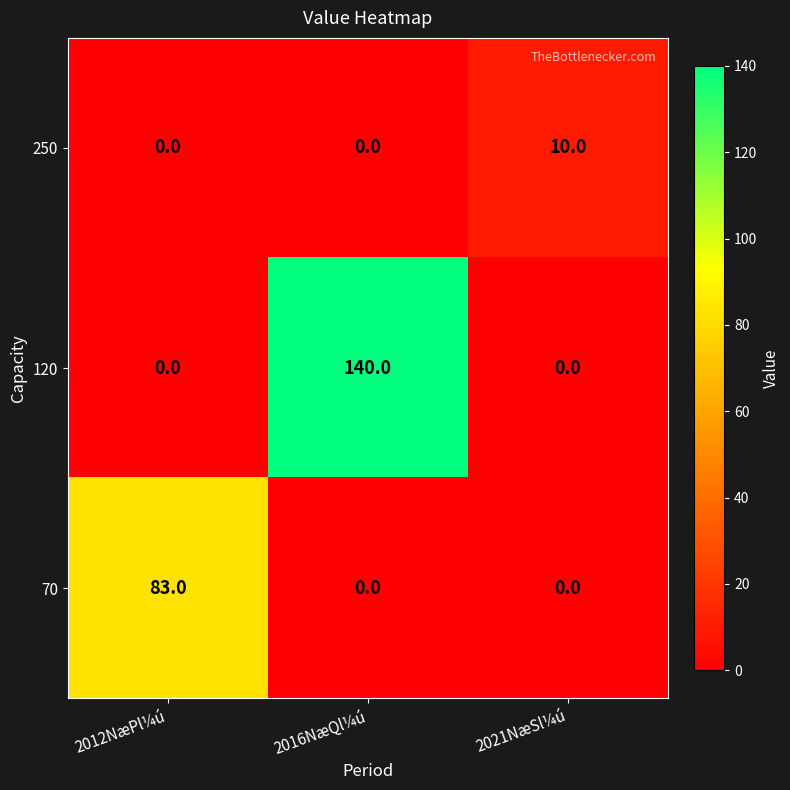

Is it true that 70 equals 126 at 2012NæPl¼ú?

False